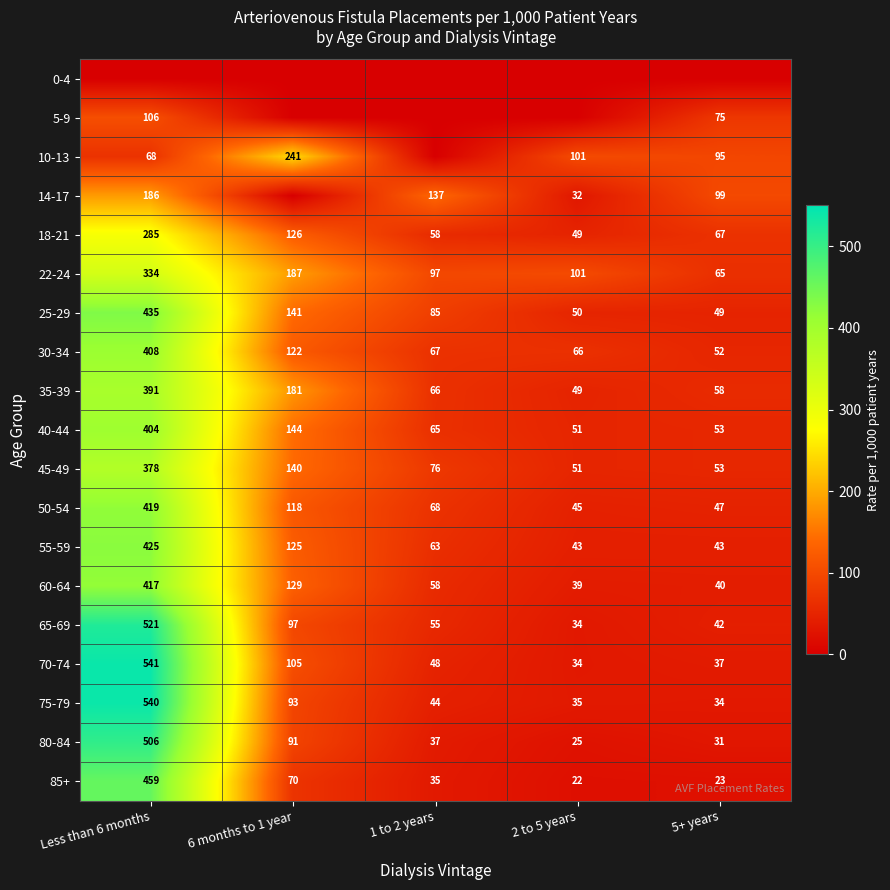

What is the sum of all 22-24 values?

784